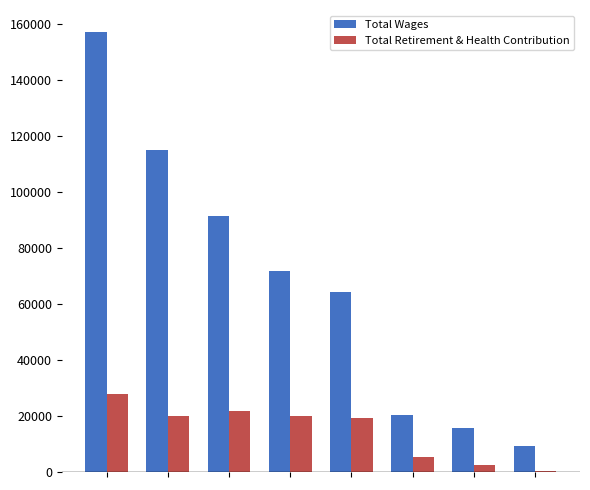

Which series has the largest total across all categories?

Total Wages